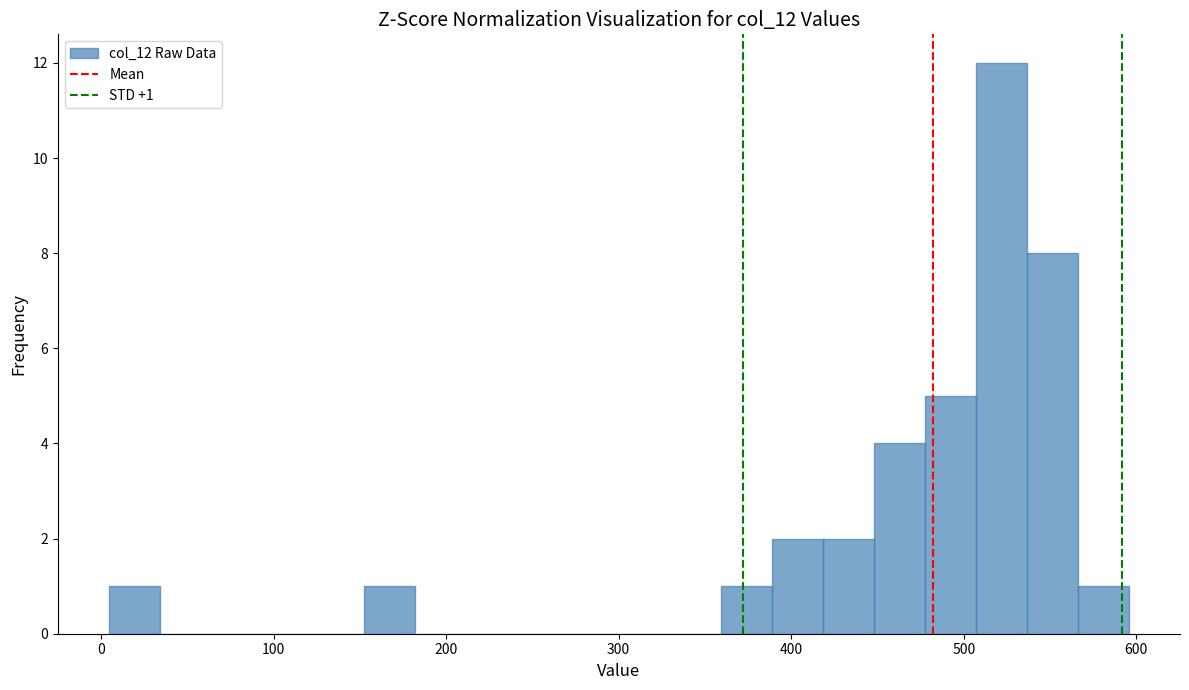

Around what value on the x-axis is the tallest bar? Give the approximate position of its centre, as read against the axis.

520